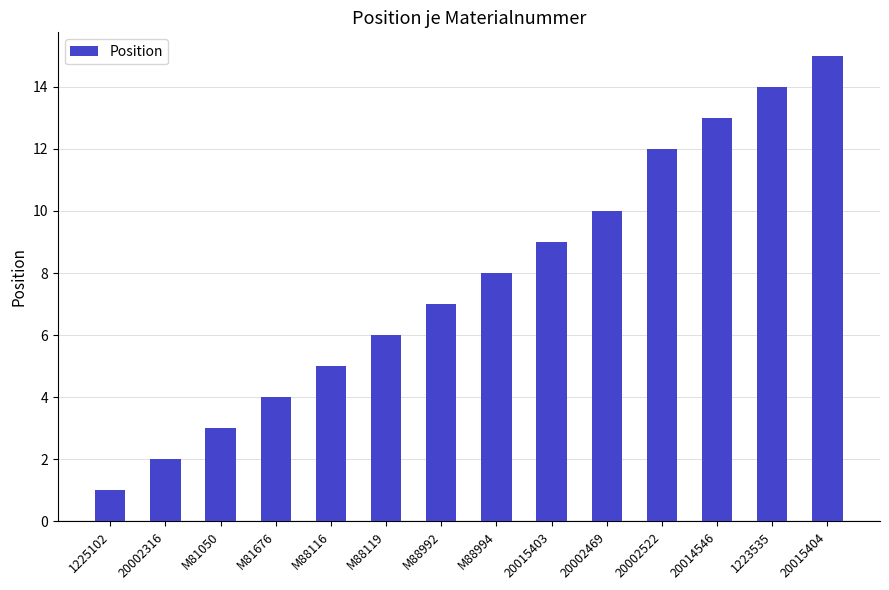

What is the difference between the maximum and minimum values?

14